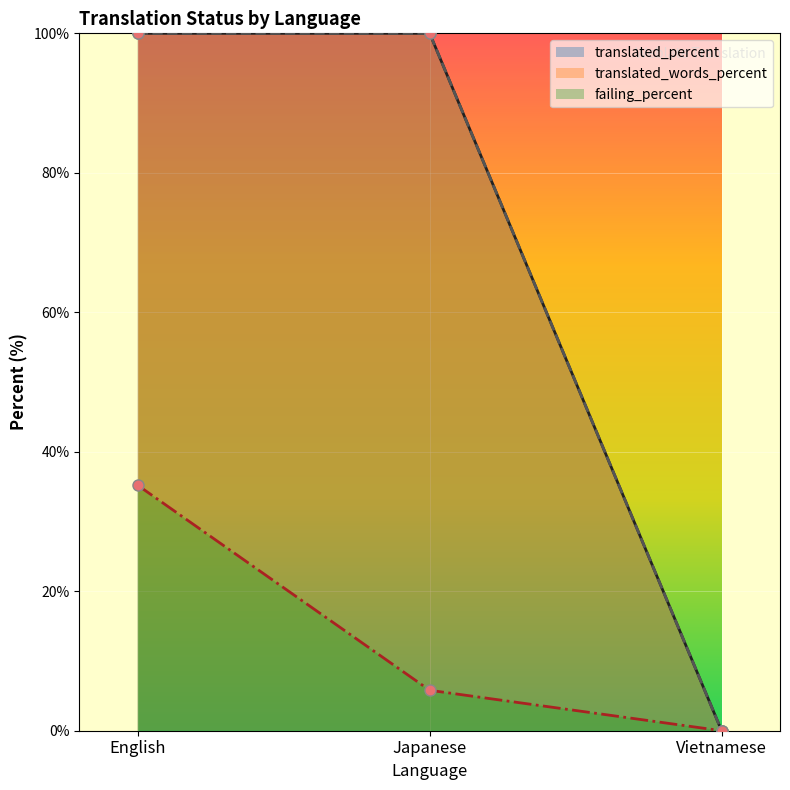

Which label corresponds to the smallest value in the chart?

Vietnamese